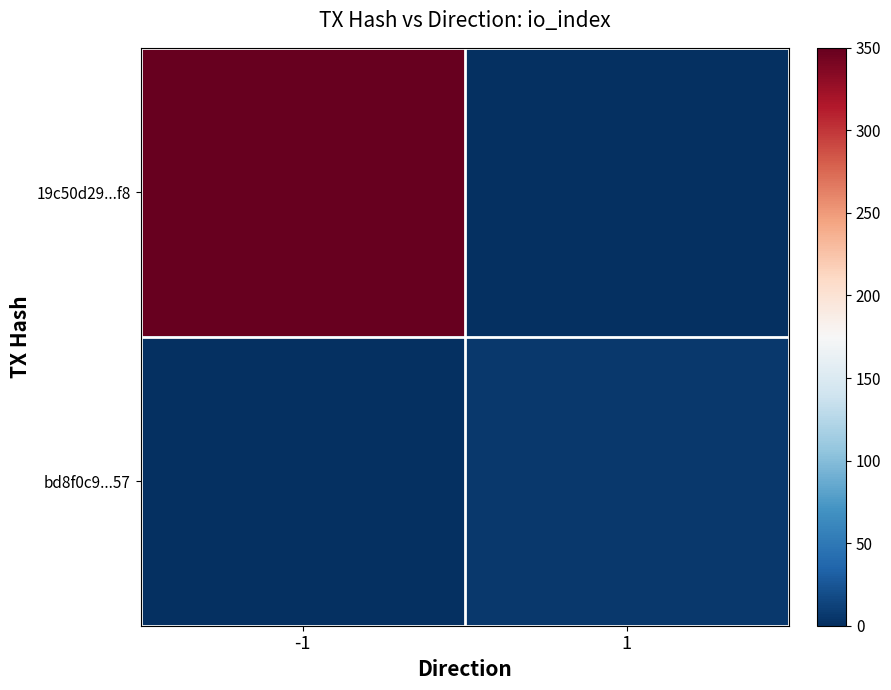

Between -1 and 1, which series saw the biggest shift?

19c50d29...f8